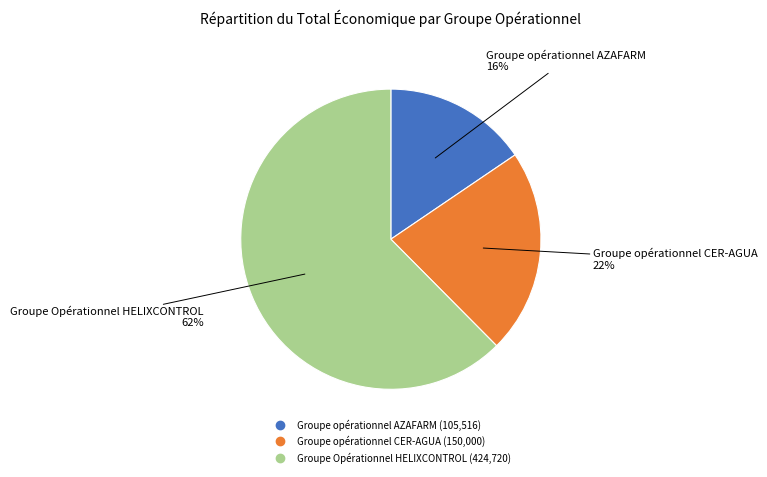

Which category has the smallest portion of the pie?

Groupe opérationnel AZAFARM